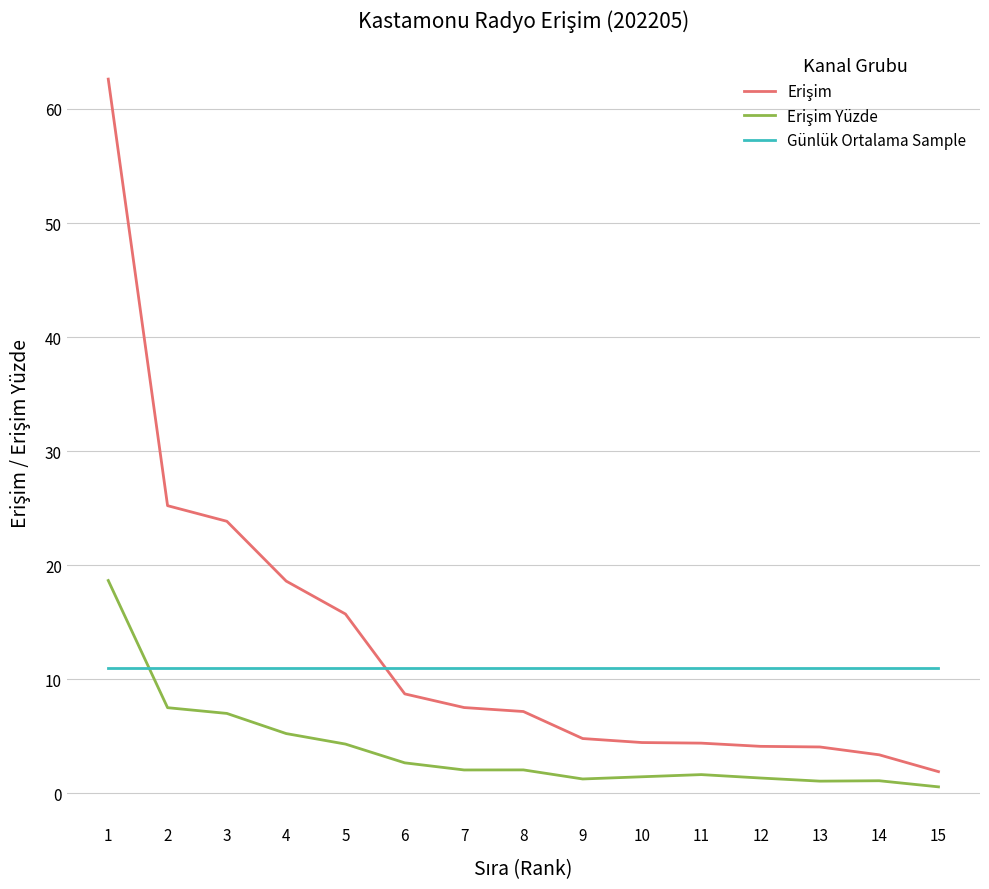

What is the lowest value of the Günlük Ortalama Sample series?

11.0